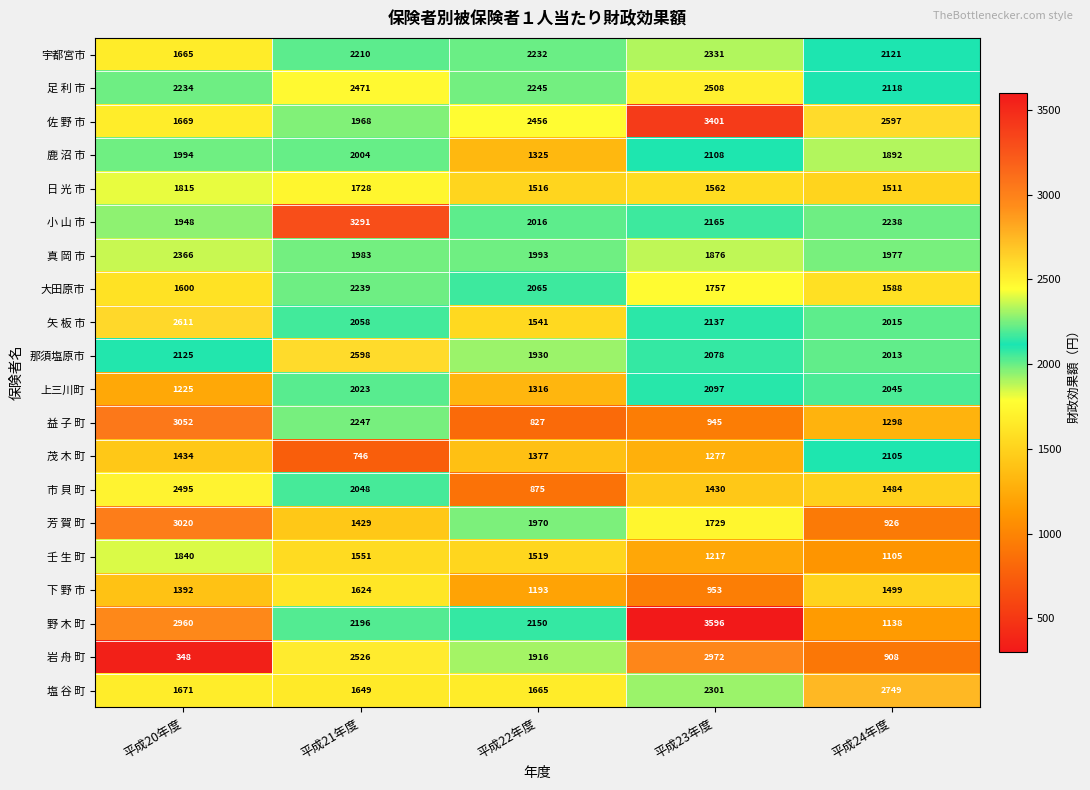

What is the total value across all series at 平成24年度?

35327